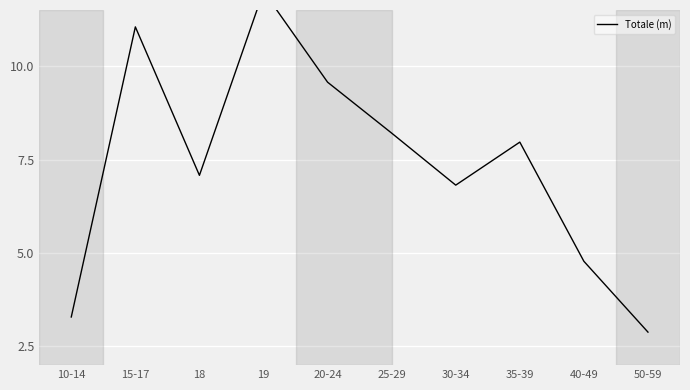

Reading left to right, what are all the values shown in this chart?

3.3	11.0	7.1	12.0	9.6	8.2	6.8	8.0	4.8	2.9